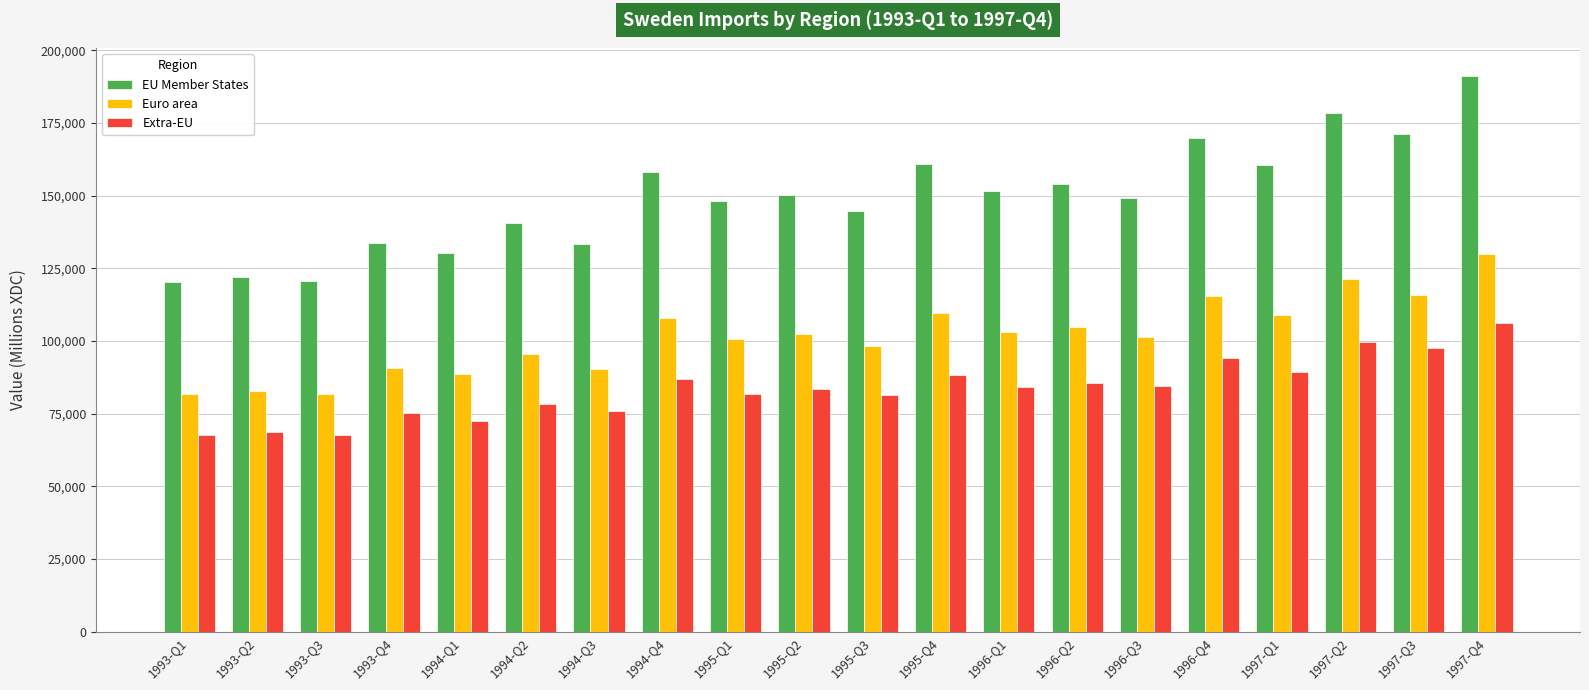

What is the lowest value of the Extra-EU series?

67650